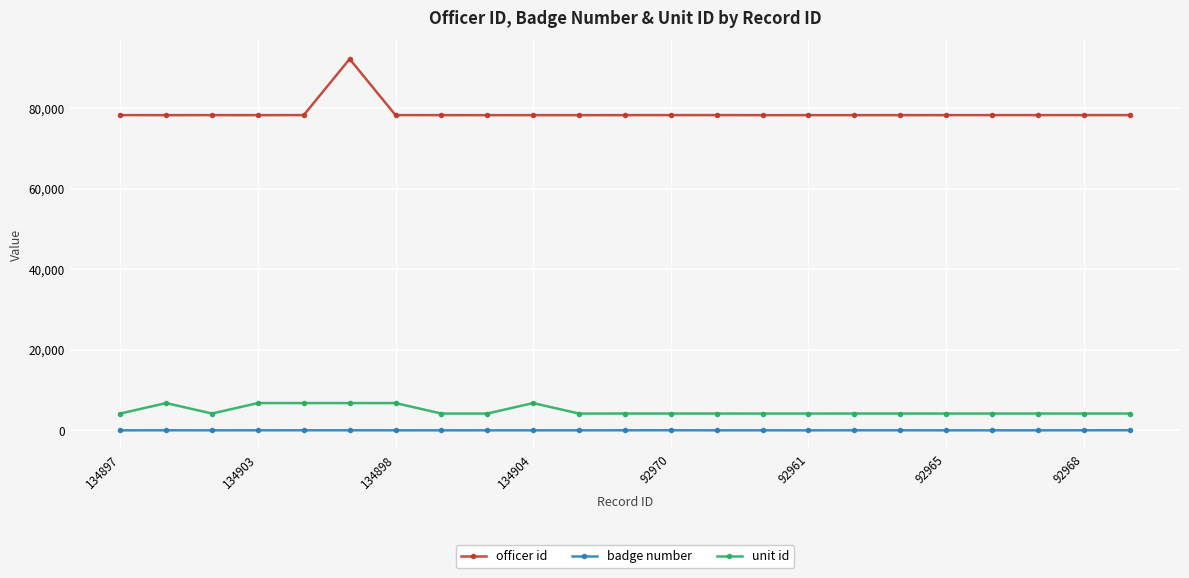

Rank the series by their maximum value, from highest to lowest.

officer id, unit id, badge number